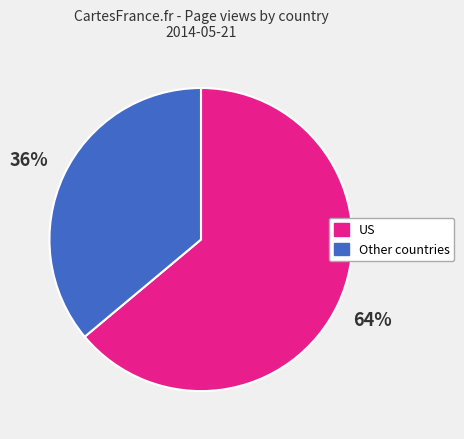

Is there any slice that represents more than half of the pie?

Yes